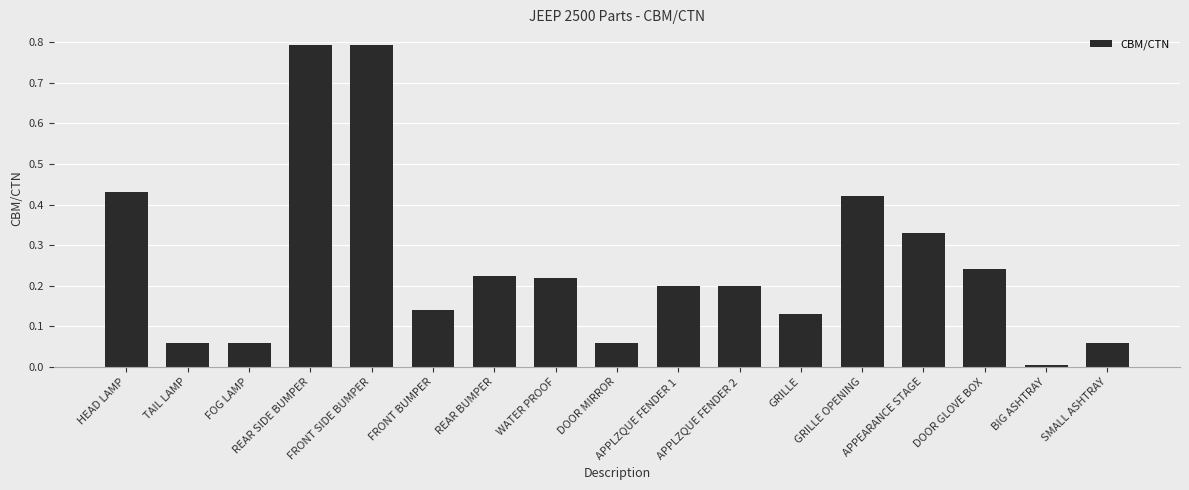

What is the sum of all values?

4.4